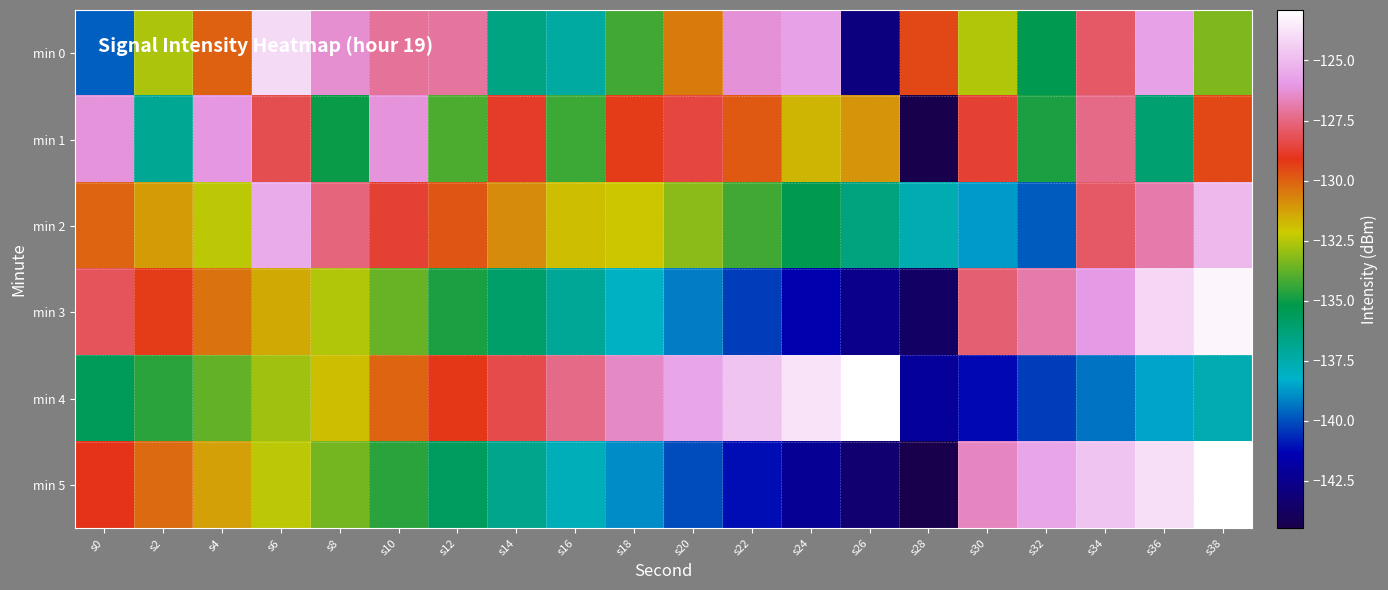

Between s16 and s38, which series saw the biggest shift?

min 5